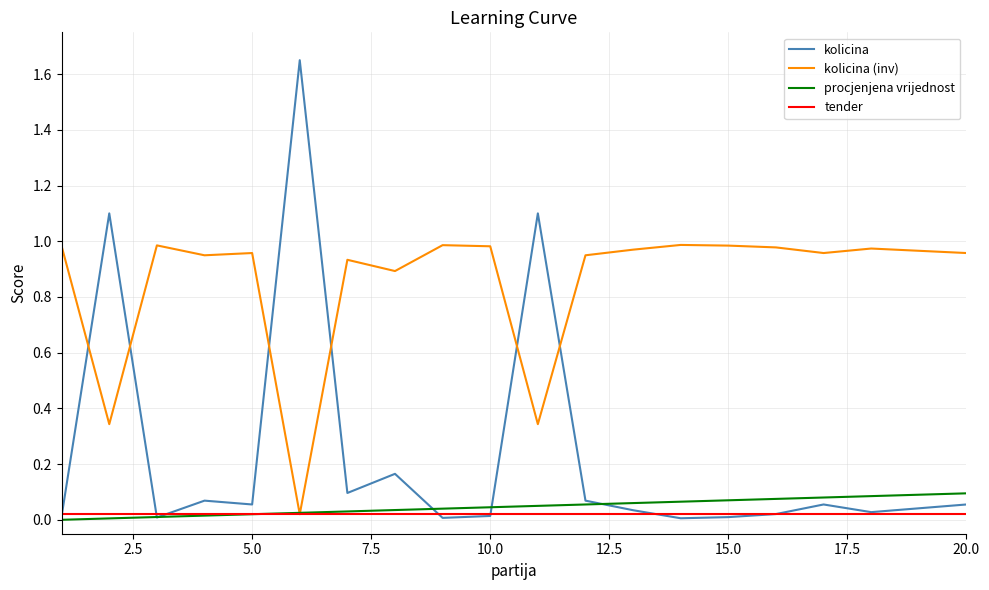

Which series has the largest range (max minus min)?

kolicina